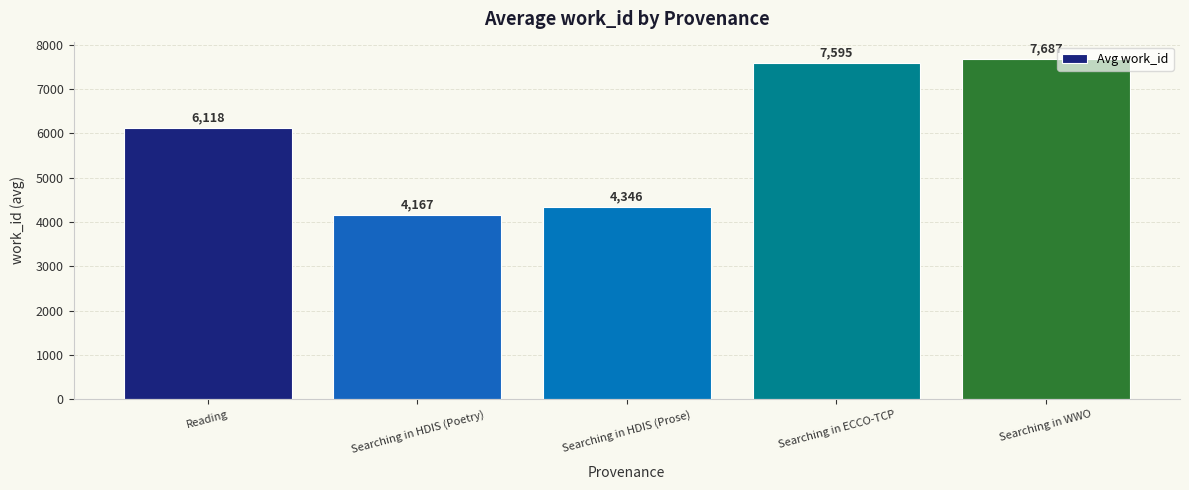

What is the average value?

5983